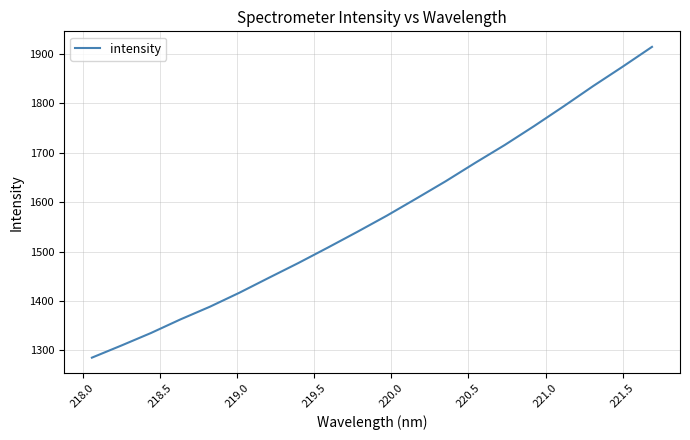

What is the maximum value shown in the chart?

1913.8